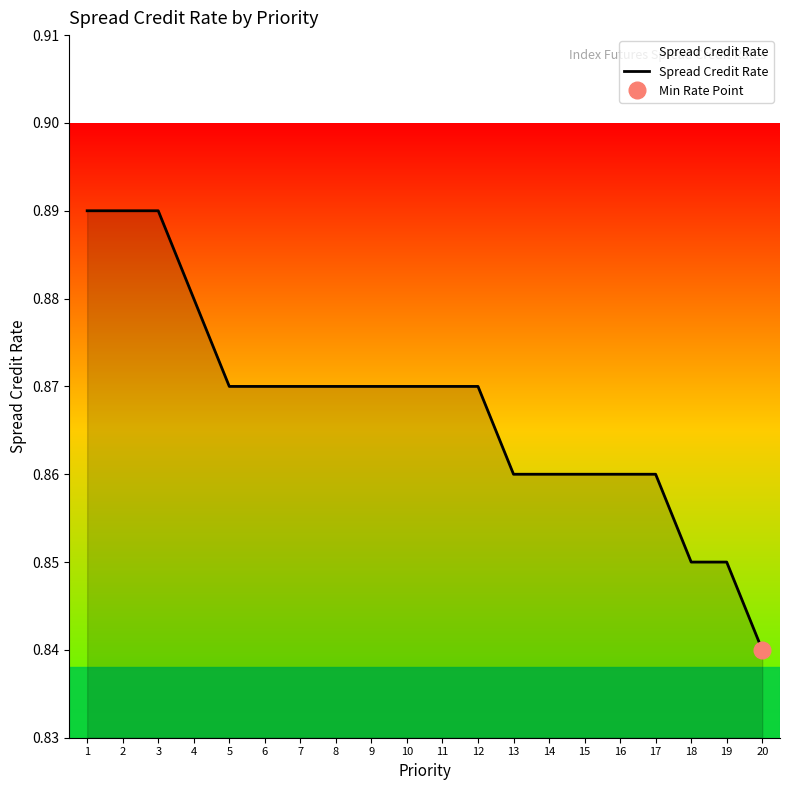

What is the minimum value shown in the chart?

0.8